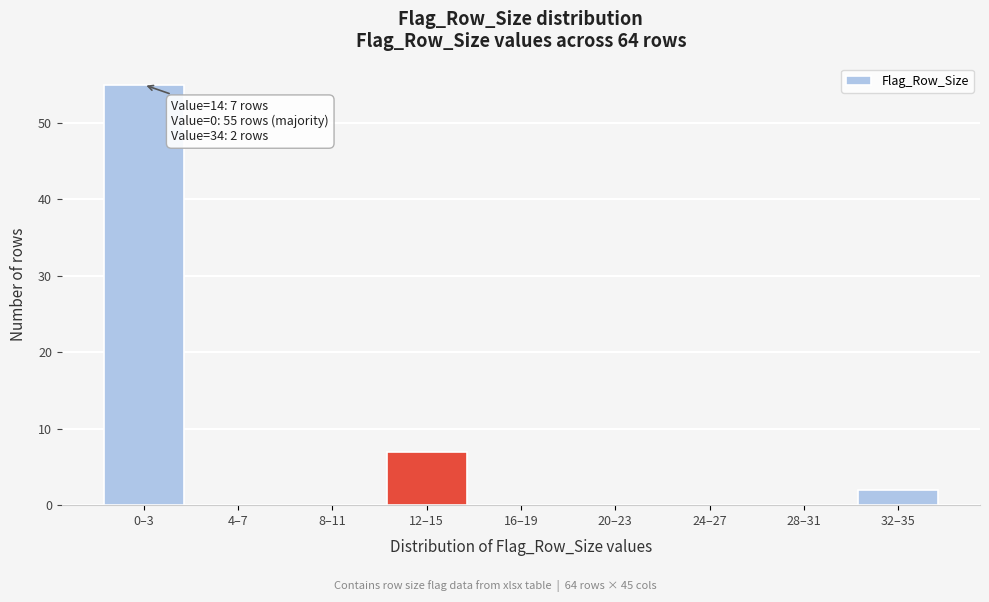

Reading right to left, transcribe all the data shown in this chart.

32–35=2	28–31=0	24–27=0	20–23=0	16–19=0	12–15=7	8–11=0	4–7=0	0–3=55